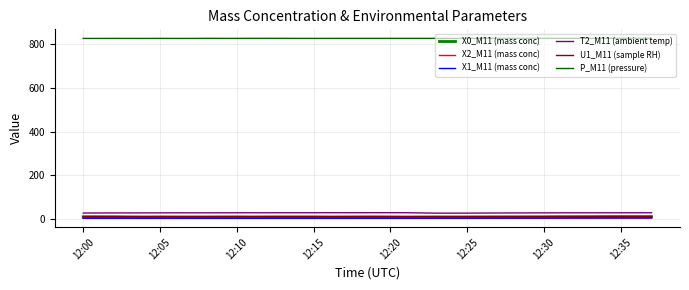

What is the label of the 32nd point from the left?

31